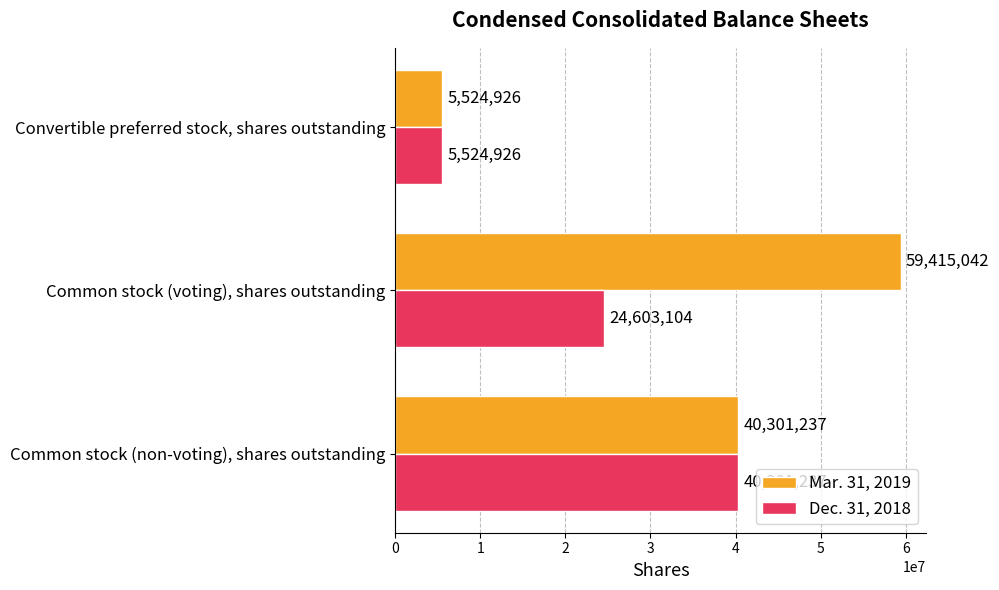

What is the sum of the Mar. 31, 2019 values at Common stock (voting), shares outstanding and Convertible preferred stock, shares outstanding?

64939968